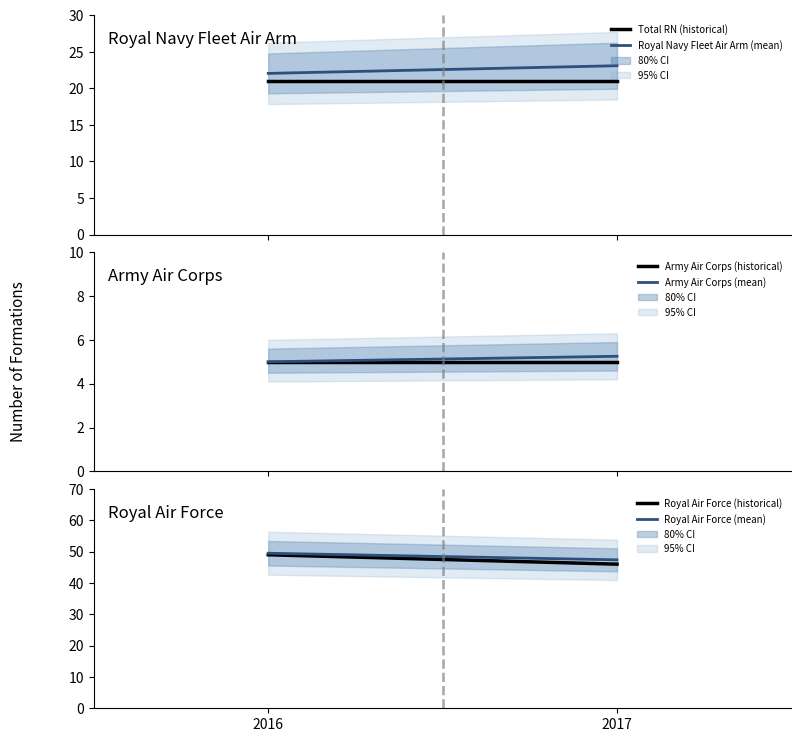

Is it true that Army Air Corps (historical) equals 5.0 at 2016?

True